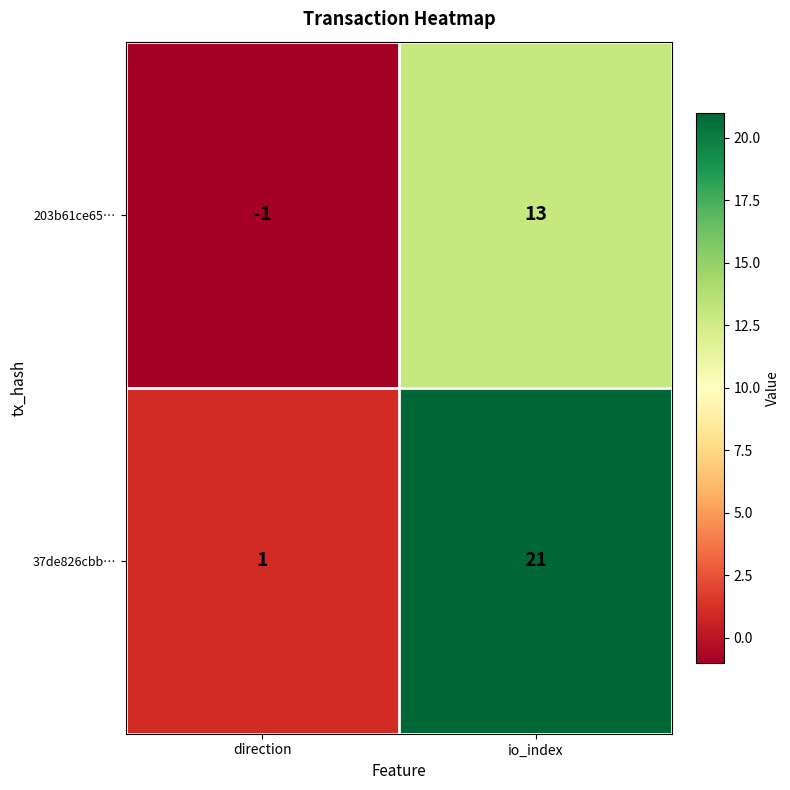

What is the difference between the 203b61ce65… values at io_index and direction?

14